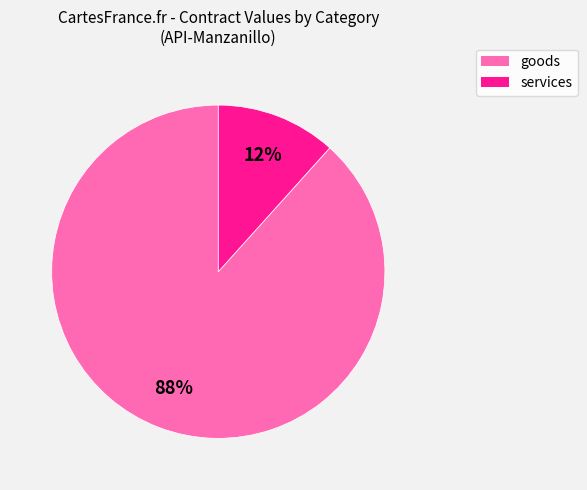

To the nearest percent, what is the average slice percentage?

50%